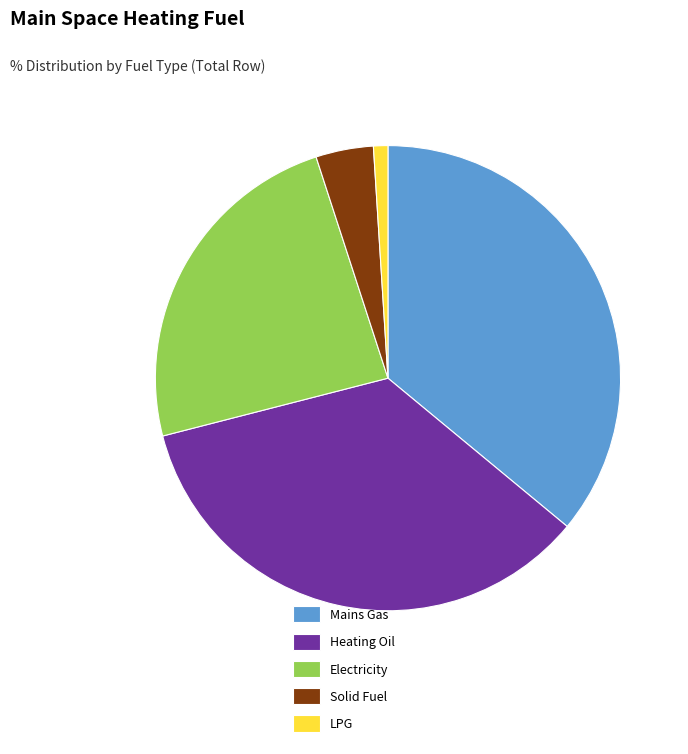

Do Mains Gas and Heating Oil together represent more than half of the pie?

Yes